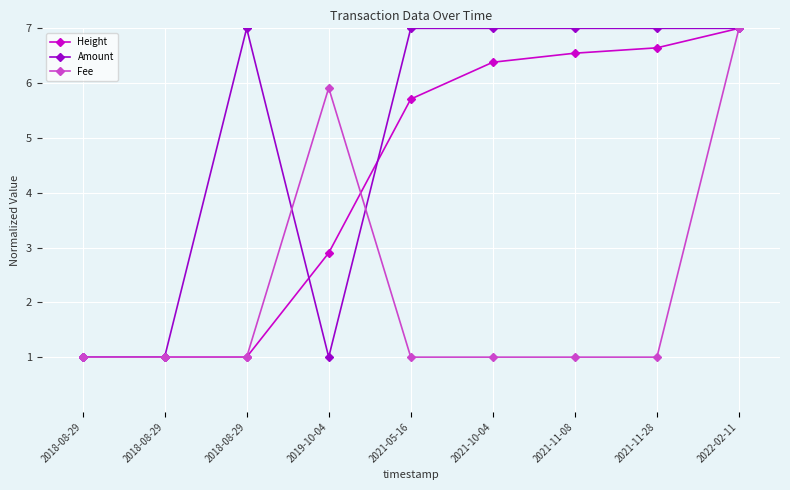

Does the chart have visible grid lines?

Yes